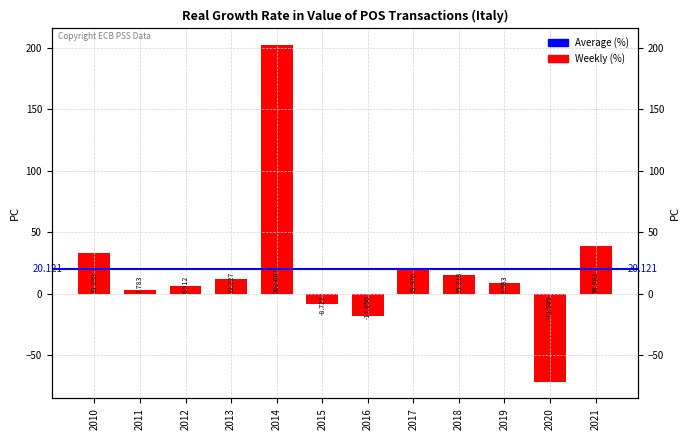

List the labels in order of value, largest first.

2014, 2021, 2010, 2017, 2018, 2013, 2019, 2012, 2011, 2015, 2016, 2020